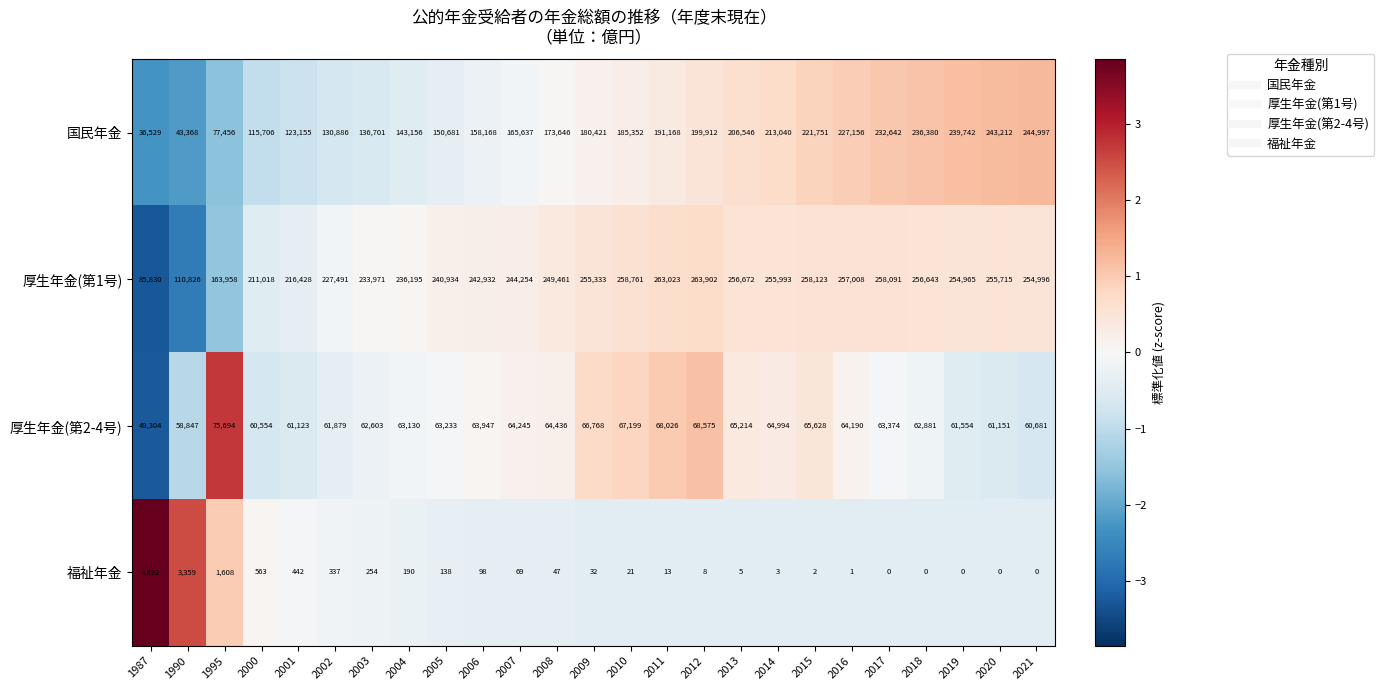

Which series has the largest total across all categories?

厚生年金(第1号)